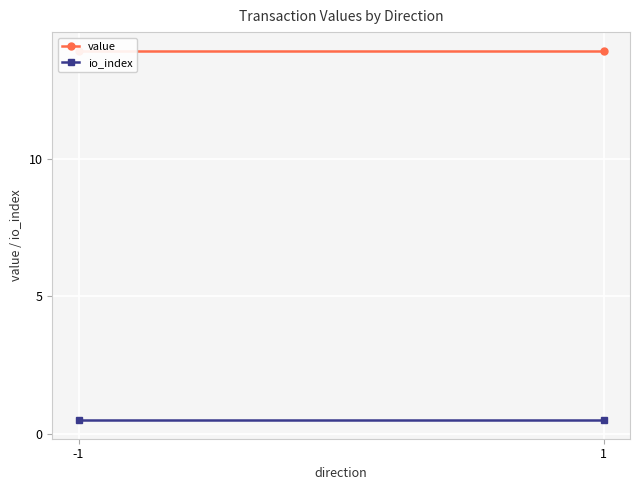

At 1, list the series in order from largest to smallest.

value, io_index